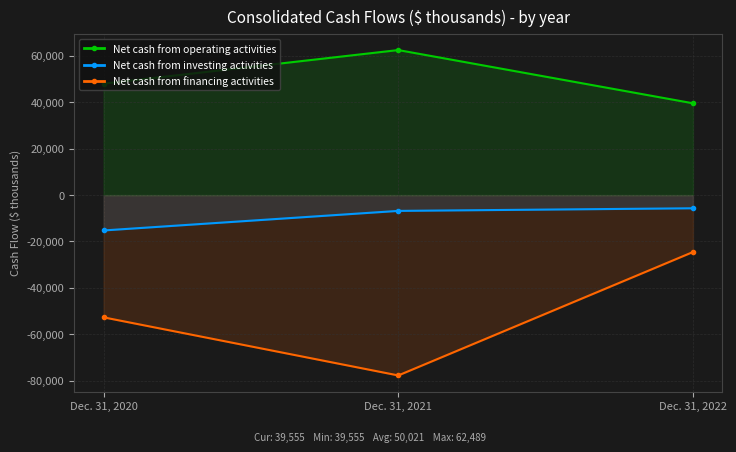

What is the value of the Net cash from financing activities point at the 2nd from the left?

-77735